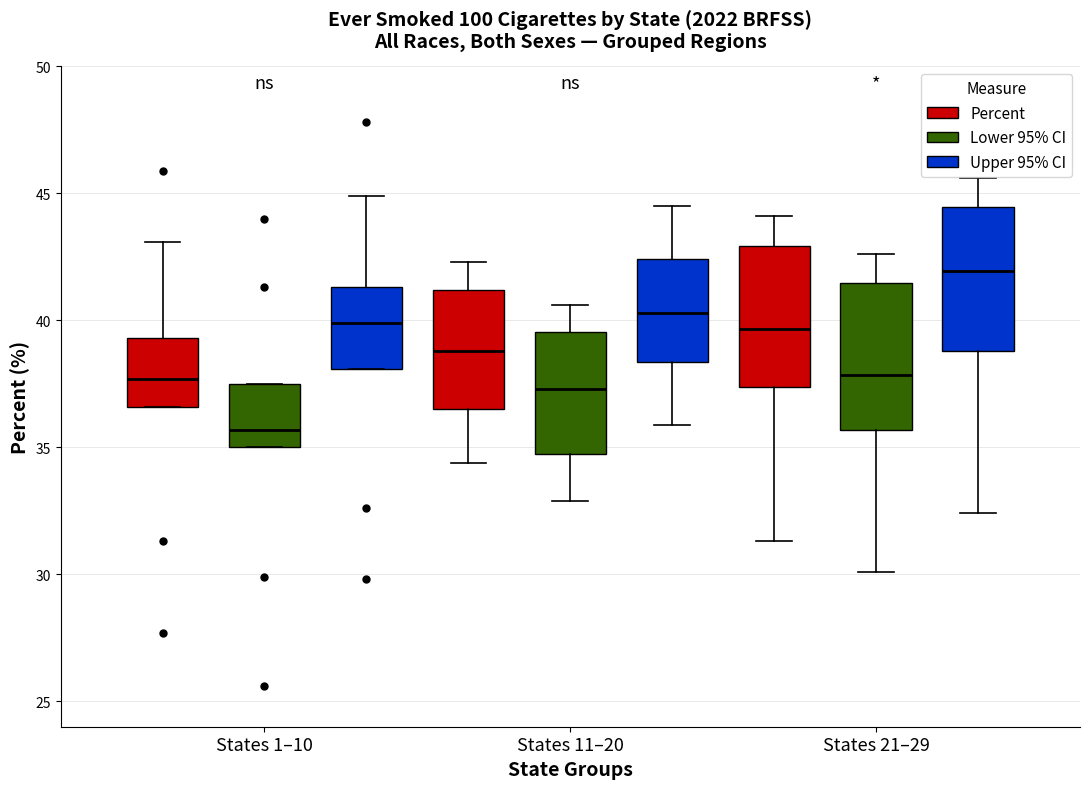

Reading left to right, read every box against the y-axis: the position of its median line, the range the box covers, and the ends of its whiskers. The values are not printed on the chart, so give them approximately, as read against the axis.

States 1–10 (Percent): median 37.5, box 36.5 to 39.5, whiskers 36.5 to 43.0
States 1–10 (Lower 95% CI): median 35.5, box 35.0 to 37.5, whiskers 35.0 to 37.5
States 1–10 (Upper 95% CI): median 40.0, box 38.0 to 41.5, whiskers 38.0 to 45.0
States 11–20 (Percent): median 39.0, box 36.5 to 41.0, whiskers 34.5 to 42.5
States 11–20 (Lower 95% CI): median 37.5, box 34.5 to 39.5, whiskers 33.0 to 40.5
States 11–20 (Upper 95% CI): median 40.5, box 38.5 to 42.5, whiskers 36.0 to 44.5
States 21–29 (Percent): median 39.5, box 37.5 to 43.0, whiskers 31.5 to 44.0
States 21–29 (Lower 95% CI): median 38.0, box 35.5 to 41.5, whiskers 30.0 to 42.5
States 21–29 (Upper 95% CI): median 42.0, box 39.0 to 44.5, whiskers 32.5 to 45.5